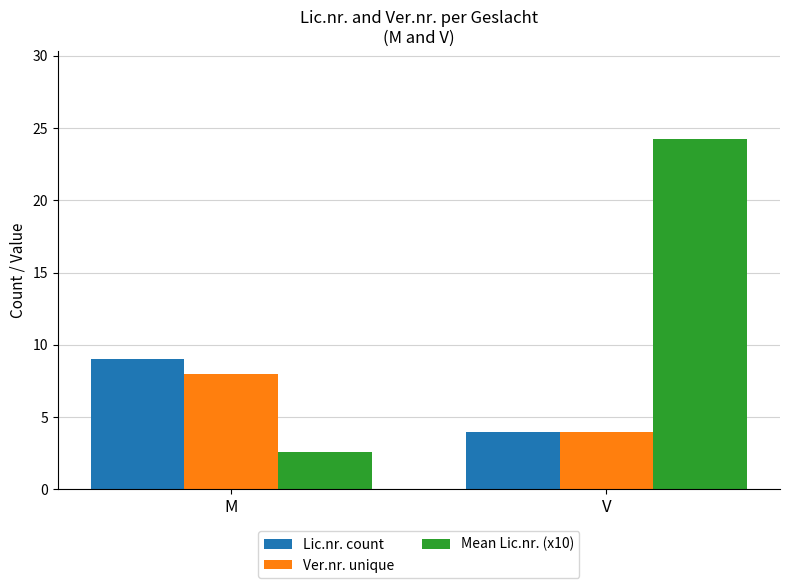

What is the total value across all series at V?

32.3